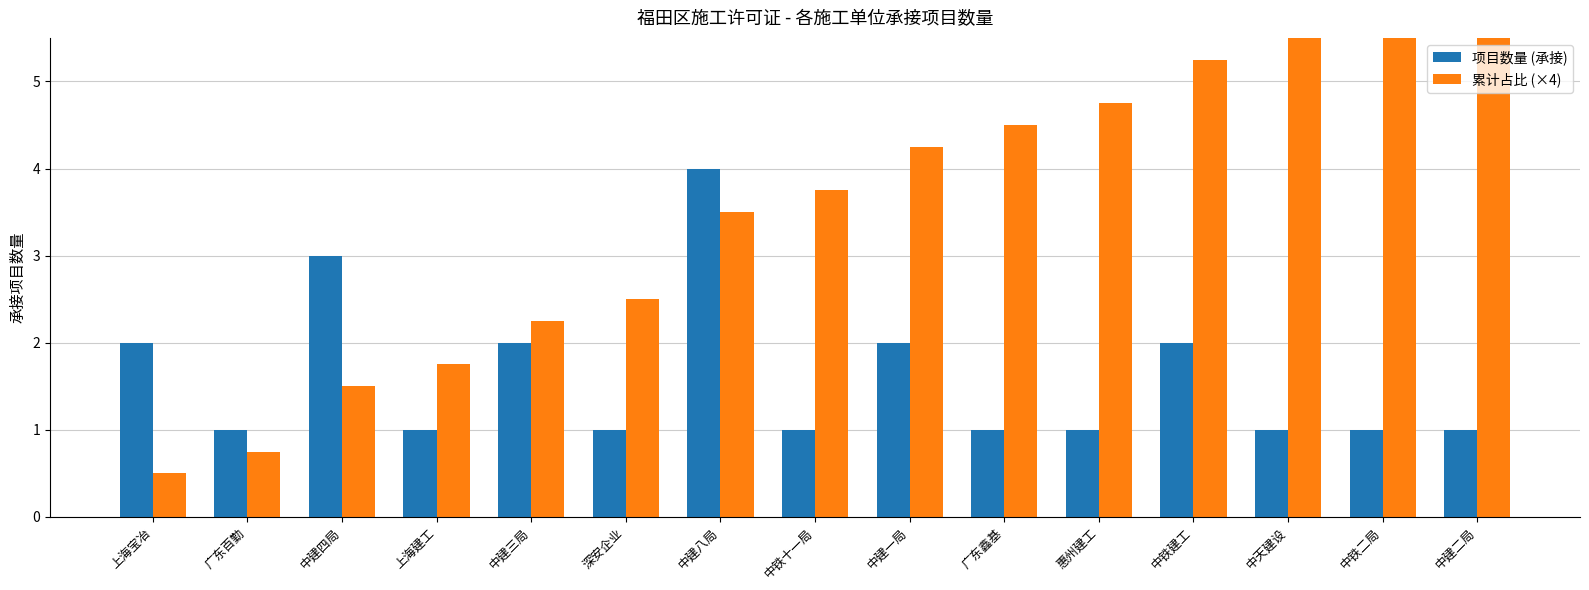

At which label does 累计占比 (×4) reach its minimum?

上海宝冶